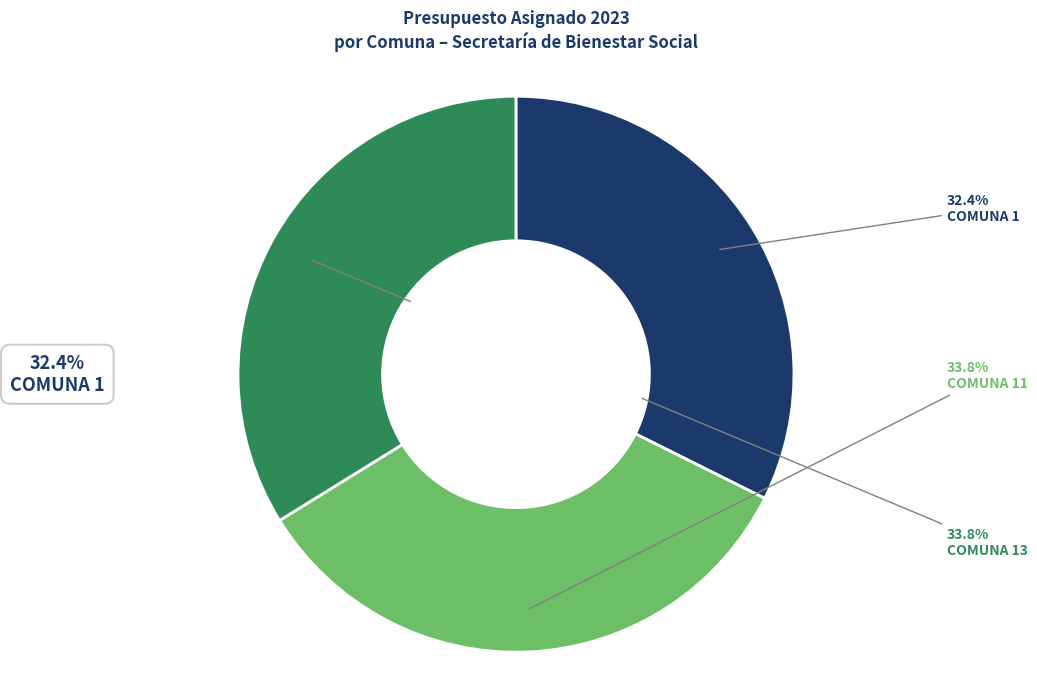

Combined, do COMUNA 1 and COMUNA 13 account for over 50%?

Yes